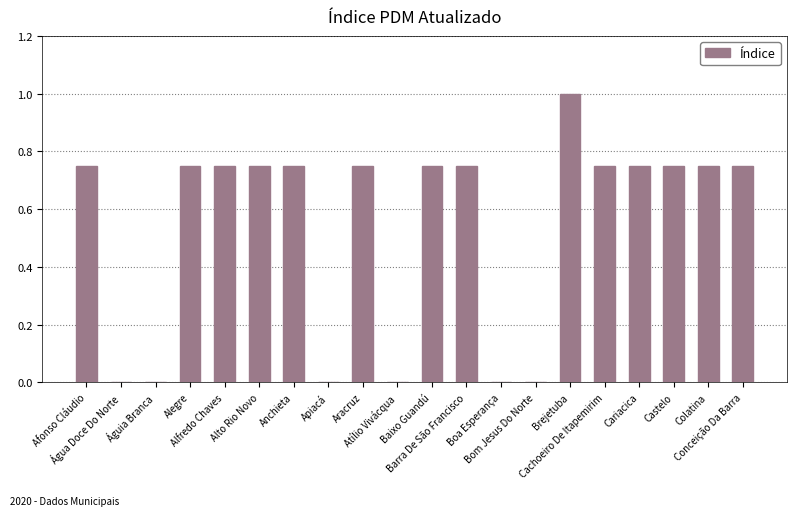

What is the sum of all values?

10.8